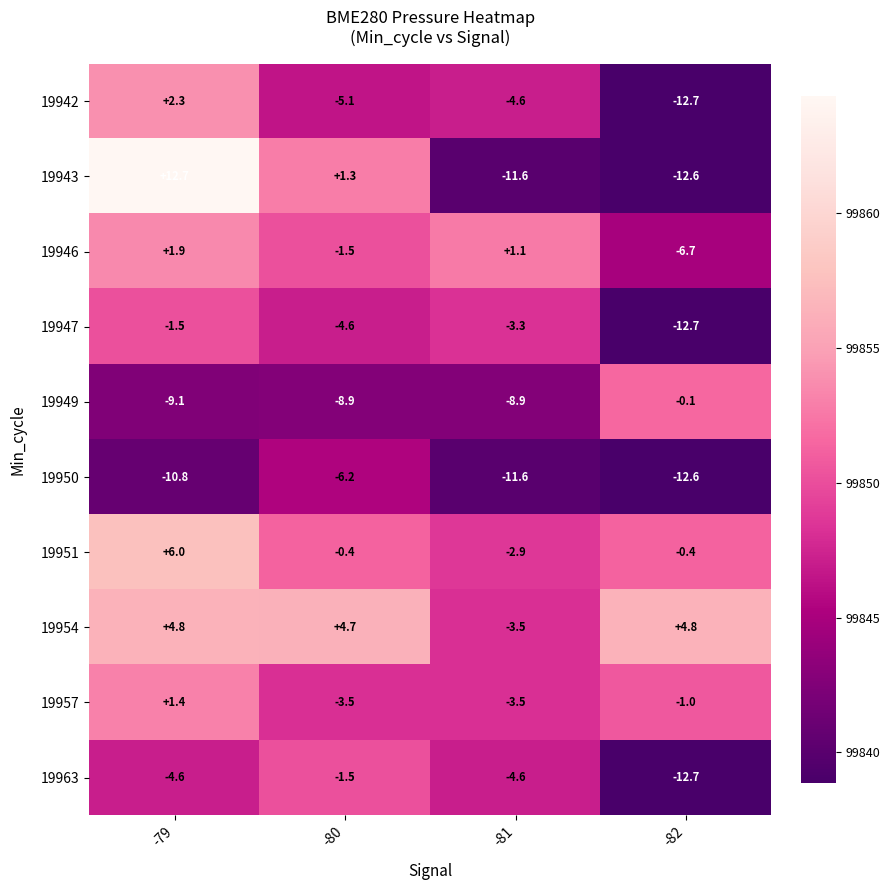

How many data points in 19957 are above -1?

1